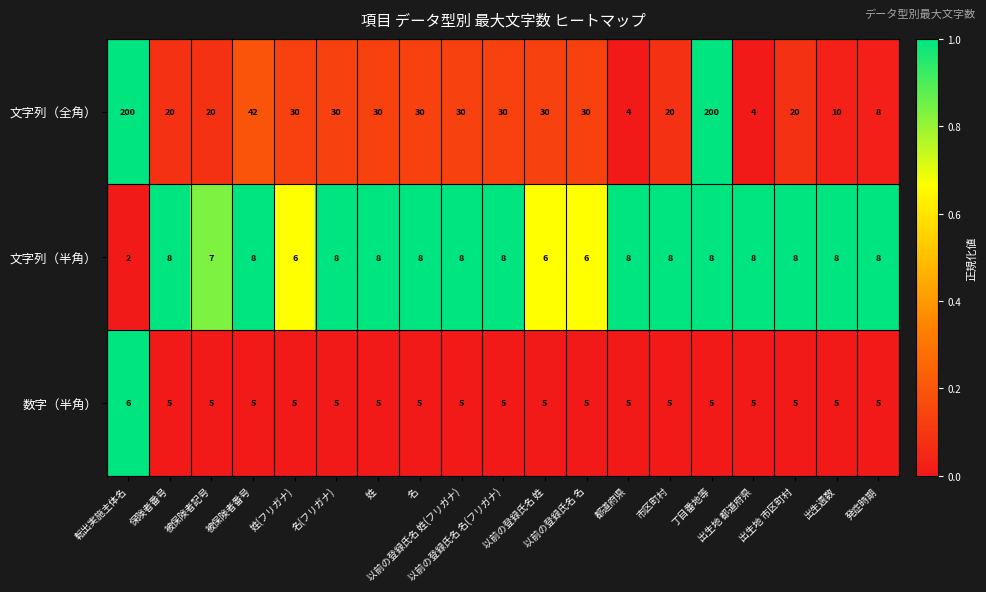

At how many categories does at least one series exceed 4?

19